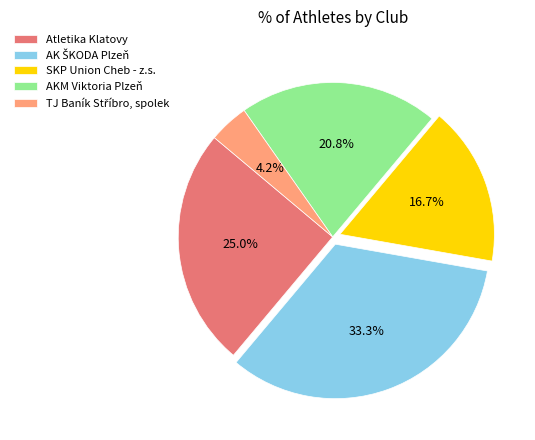

What percentage is NOT represented by Atletika Klatovy?

75.0%